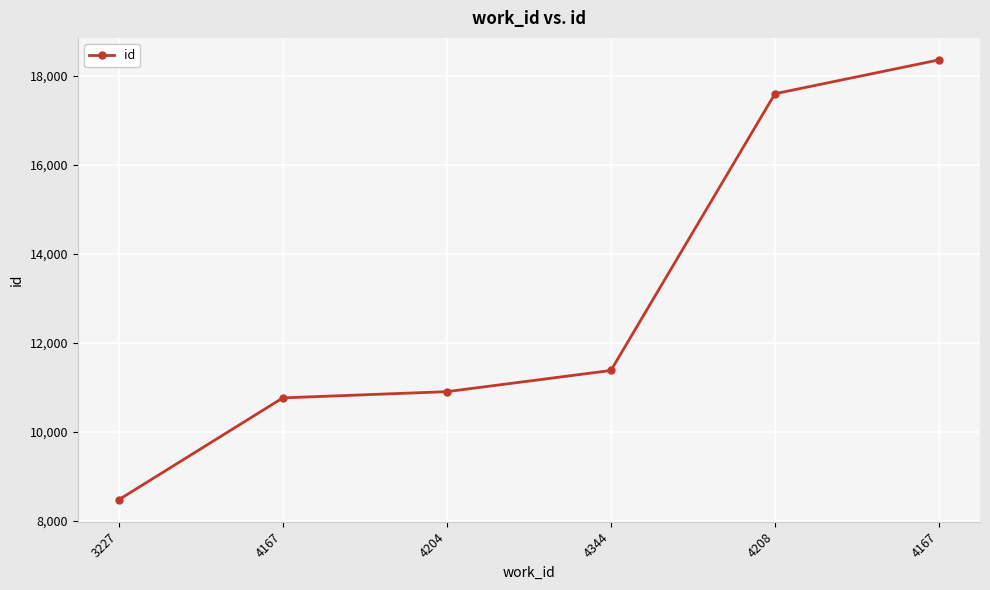

How many values are below 11379?

3